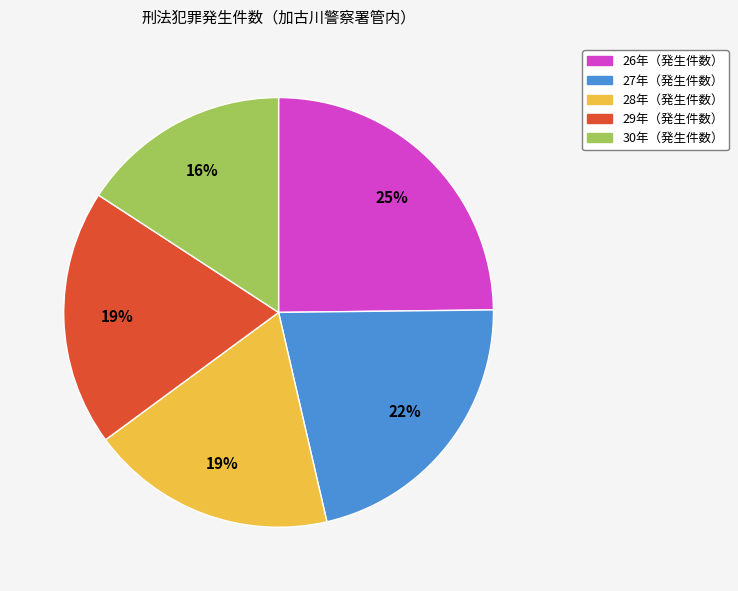

Is there a majority slice in this chart?

No